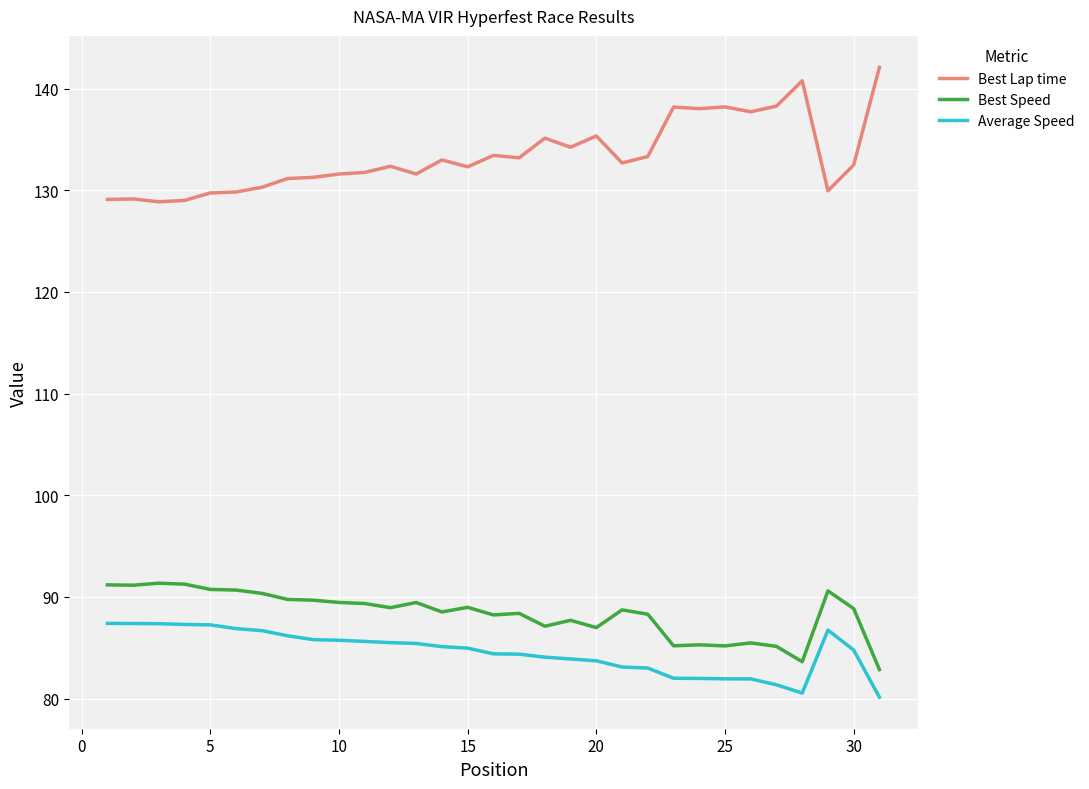

What is the difference between the maximum and minimum values in the Best Speed series?

8.5